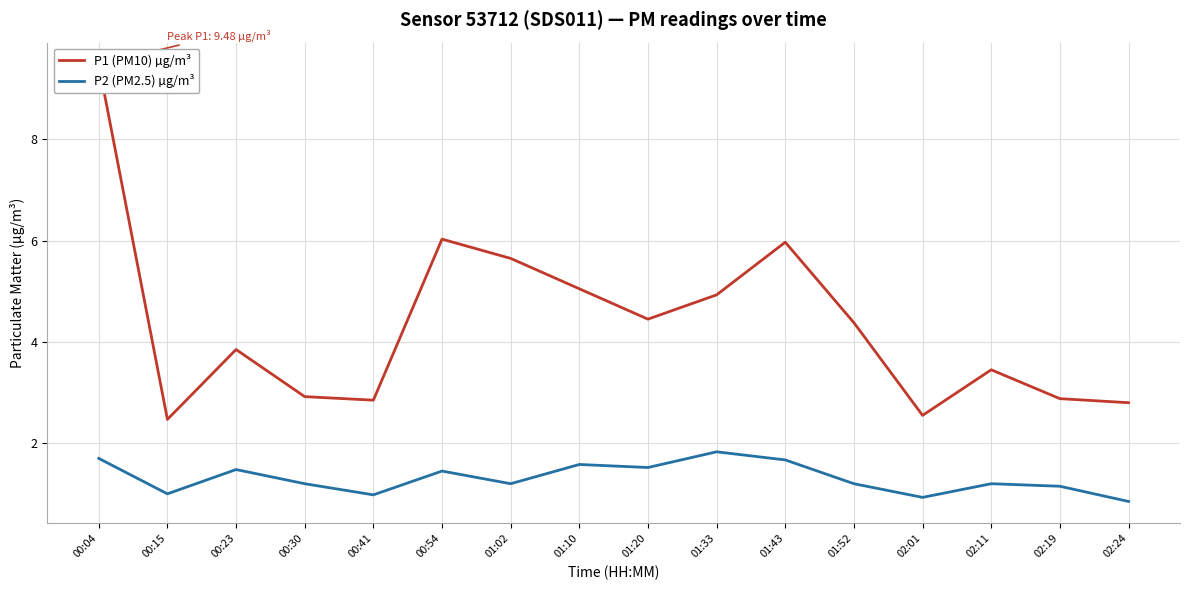

What is the smallest value displayed?

0.8